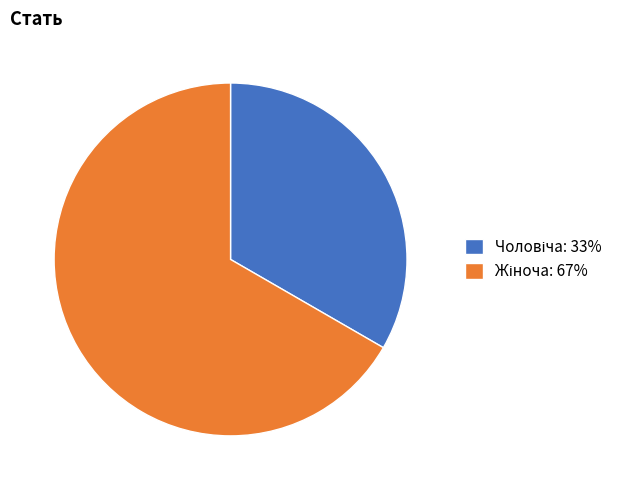

Is there any slice that represents more than half of the pie?

Yes